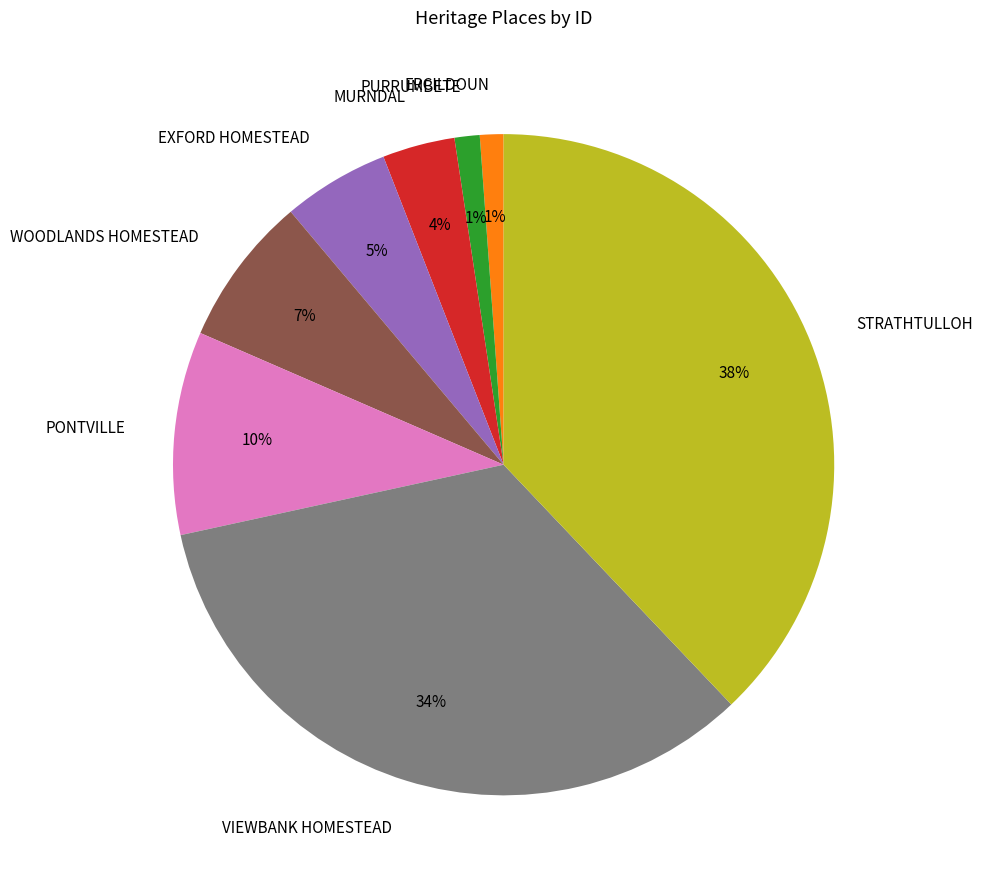

True or false: EXFORD HOMESTEAD accounts for 5% of the total.

True